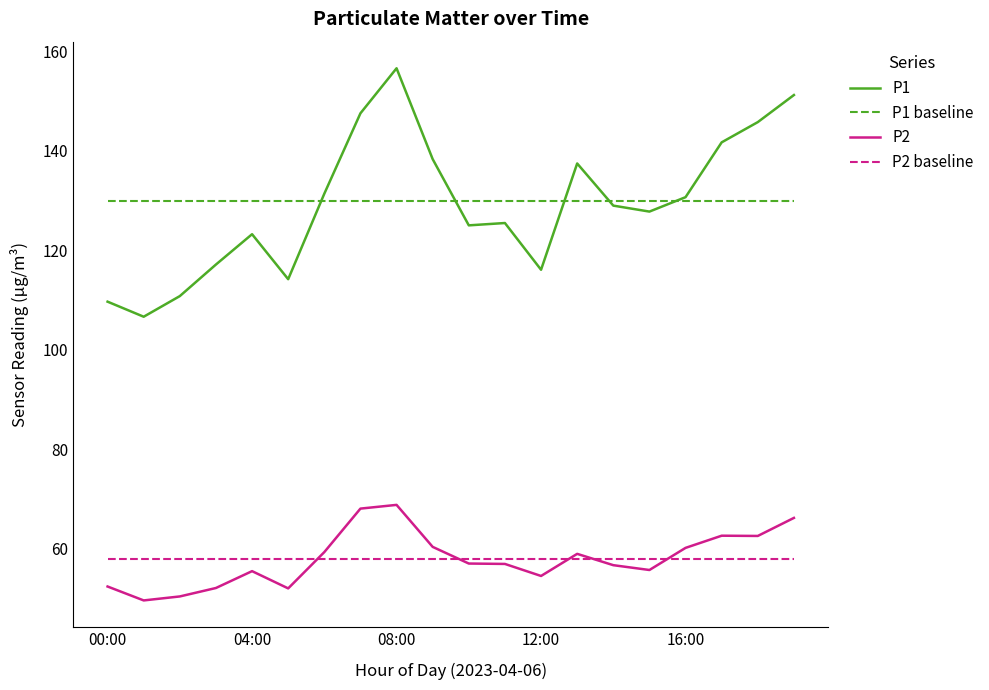

The value of P1 at 04:00 is 220.5. True or false?

False